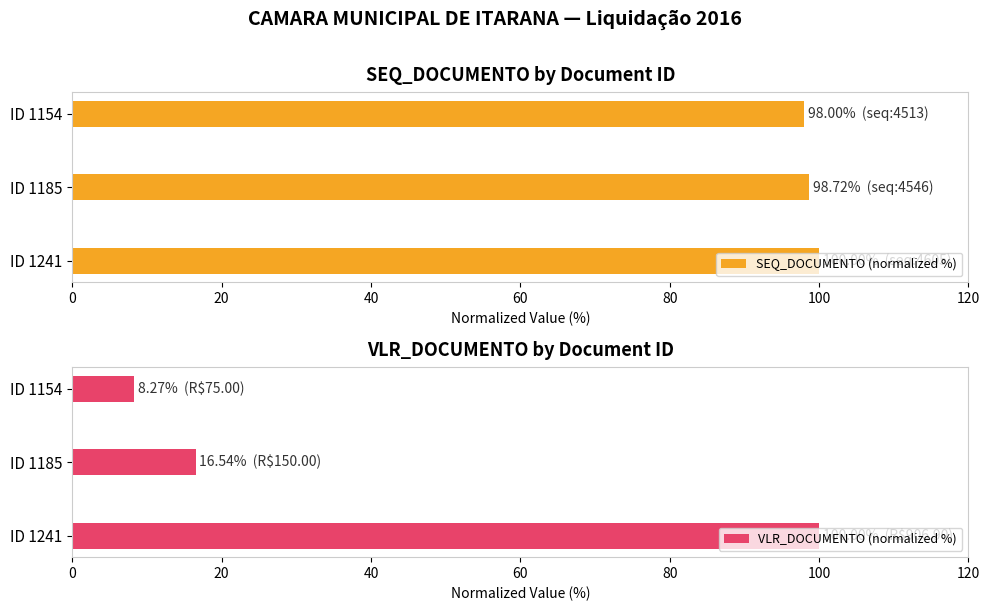

What value does the SEQ_DOCUMENTO (normalized %) series have at ID 1154?

98.0